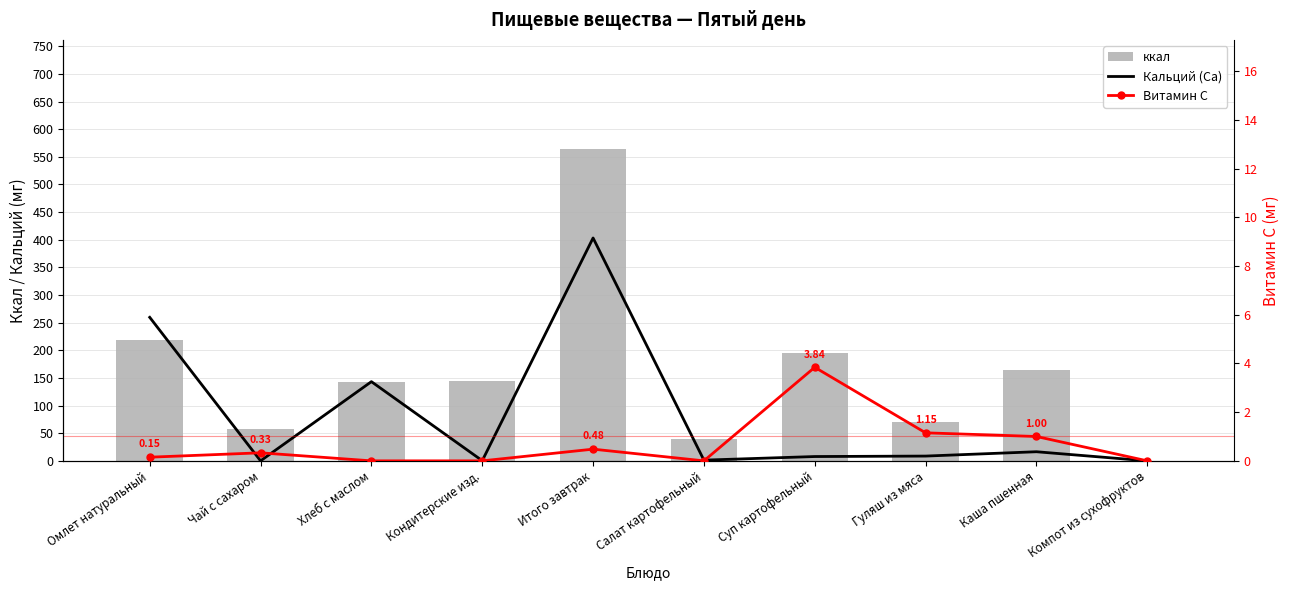

The value of ккал at Кондитерские изд. is 72.9. True or false?

False